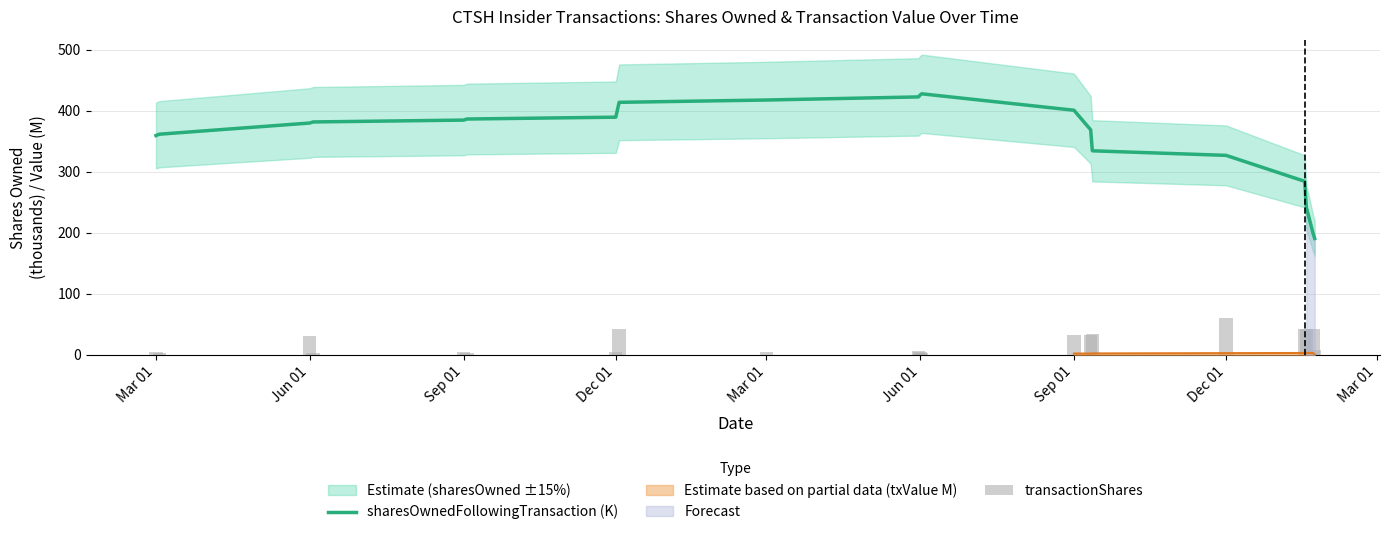

Does the chart contain stacked bars?

No